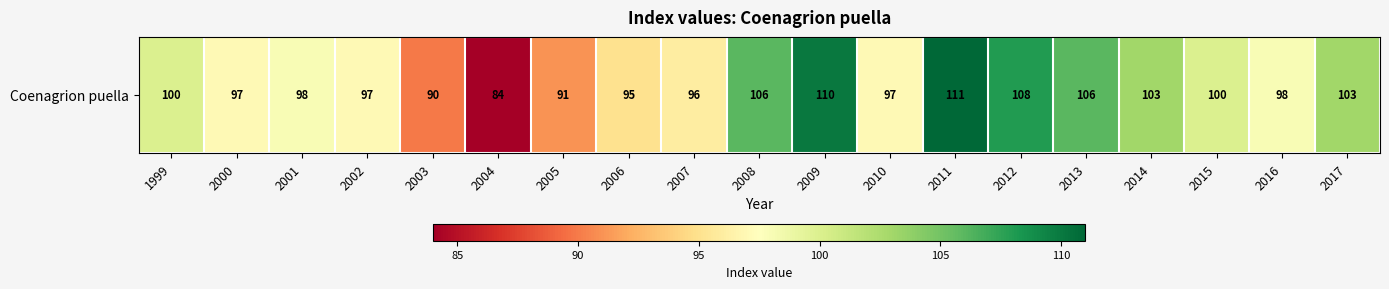

Reading left to right, what are all the values shown in this chart?

1999=100	2000=97	2001=98	2002=97	2003=90	2004=84	2005=91	2006=95	2007=96	2008=106	2009=110	2010=97	2011=111	2012=108	2013=106	2014=103	2015=100	2016=98	2017=103